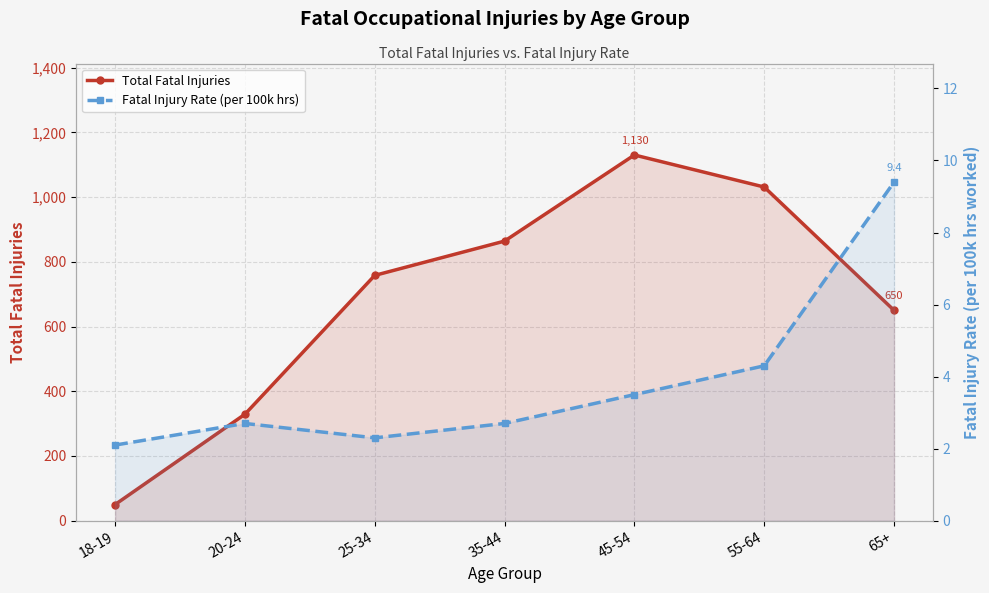

What is the label of the 5th point from the left?

45-54